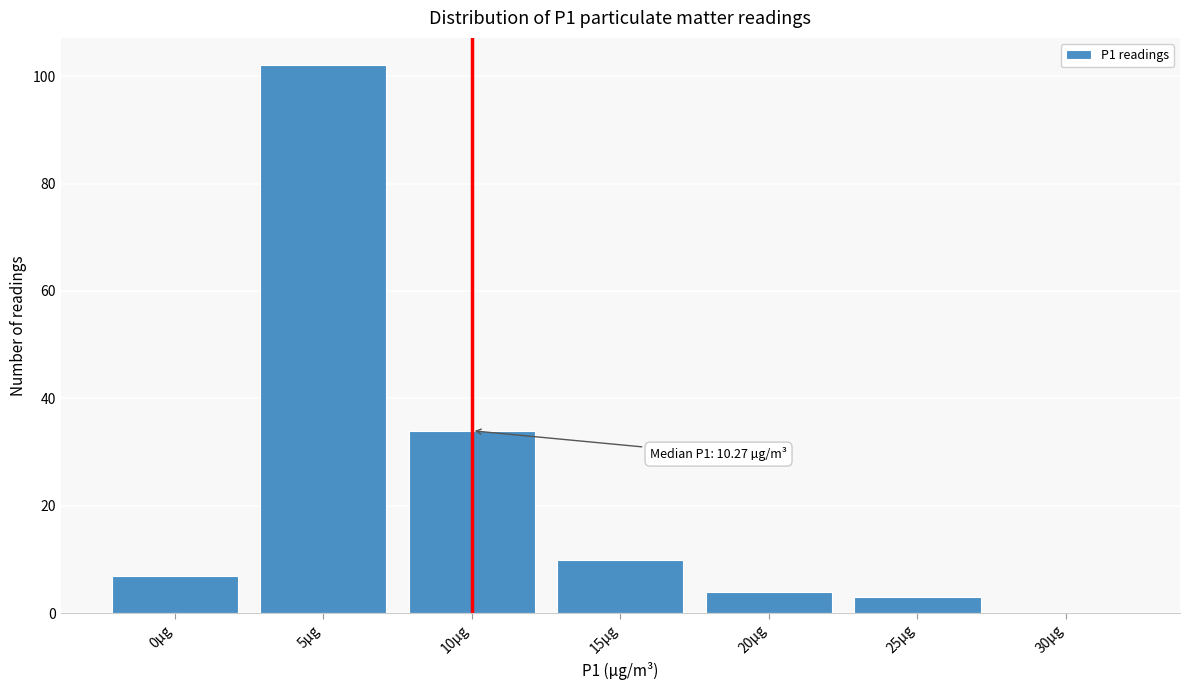

Reading left to right, transcribe all the data shown in this chart.

0µg=7	5µg=102	10µg=34	15µg=10	20µg=4	25µg=3	30µg=0